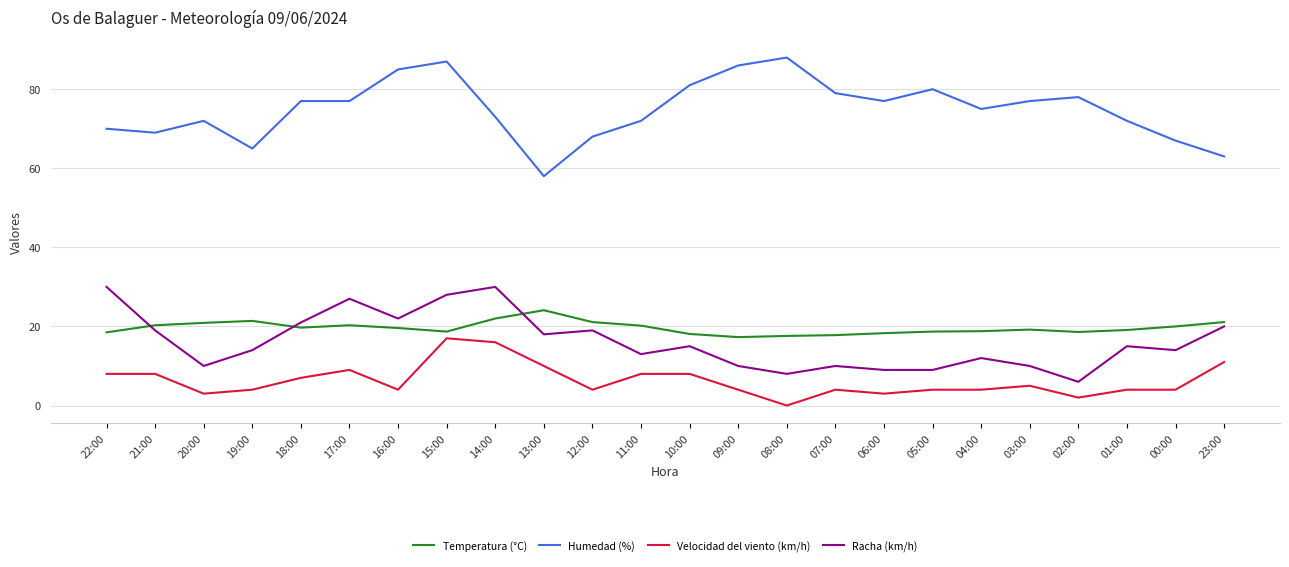

How many lines are shown in the chart?

4